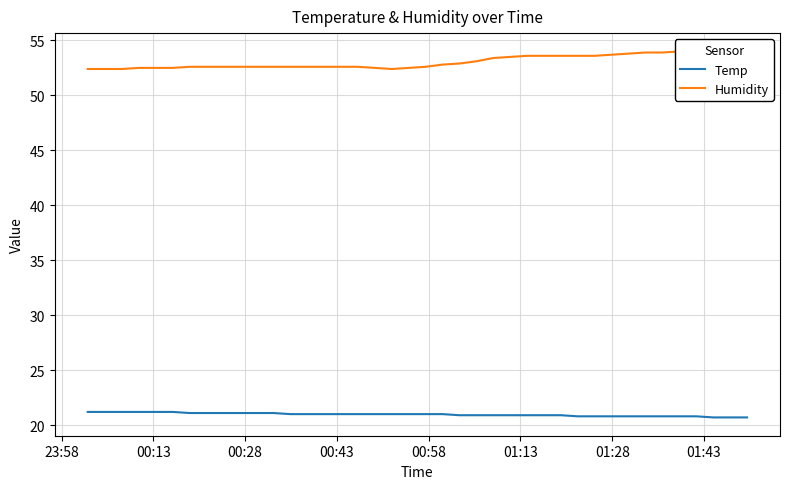

True or false: Humidity and Temp intersect in this chart.

False